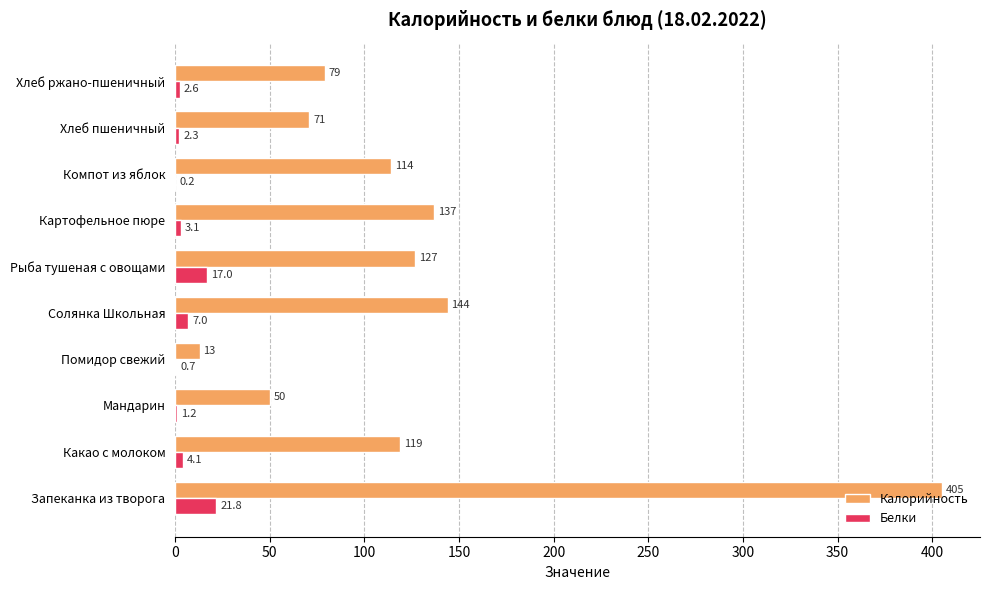

What is the sum of all Калорийность values?

1259.0